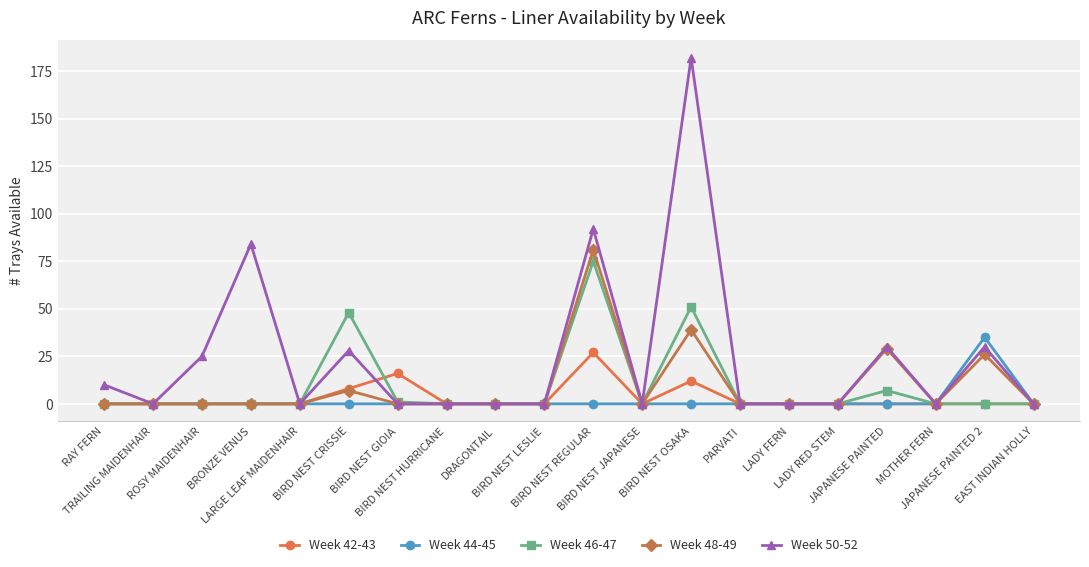

Does the chart display data point markers on the line(s)?

Yes